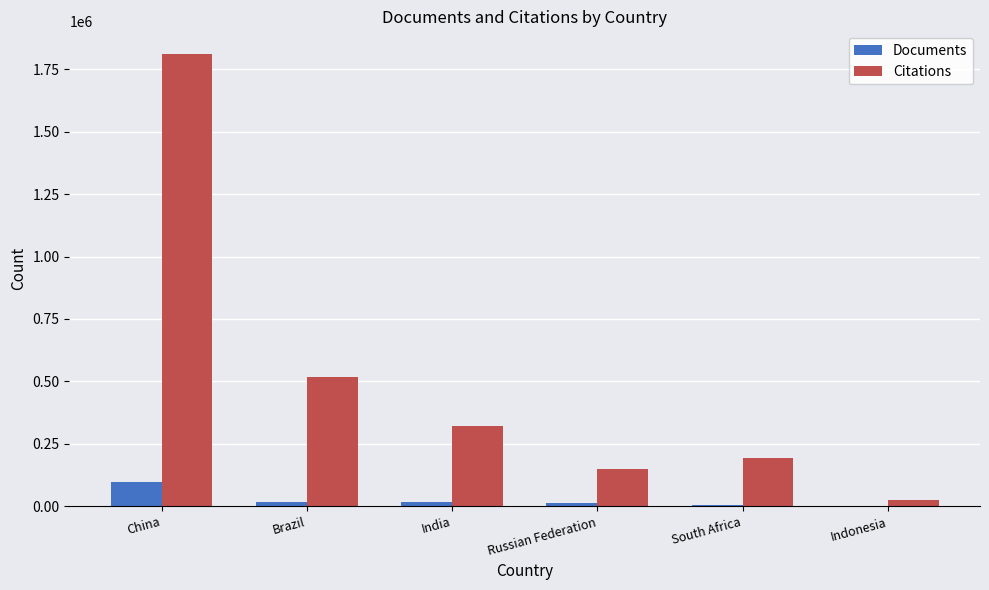

At which category is the sum across all series the highest?

China